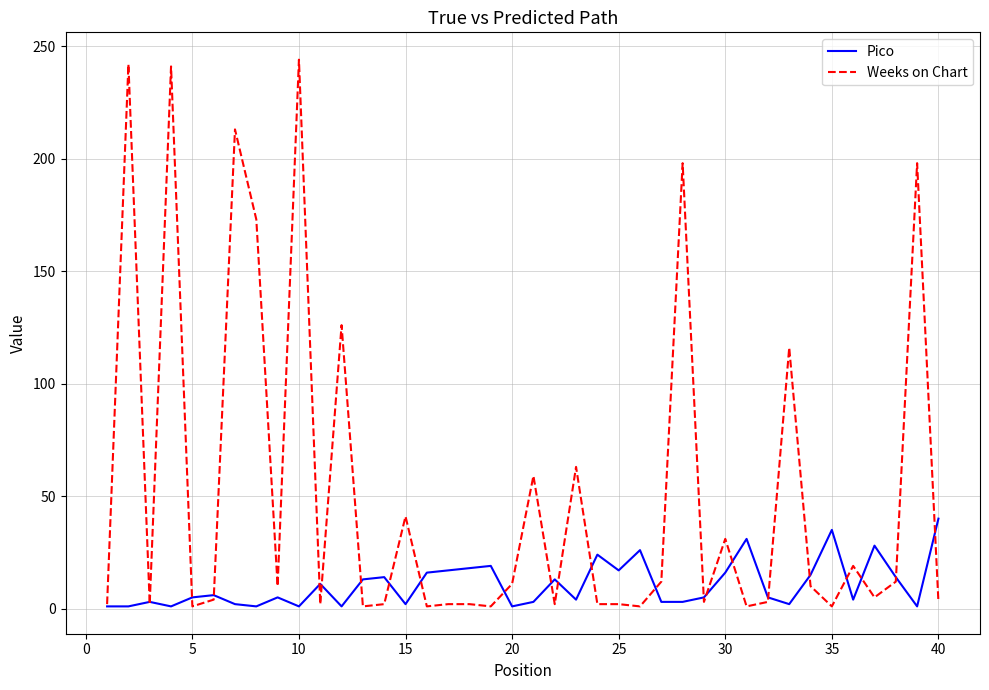

Which series has the largest total across all categories?

Weeks on Chart